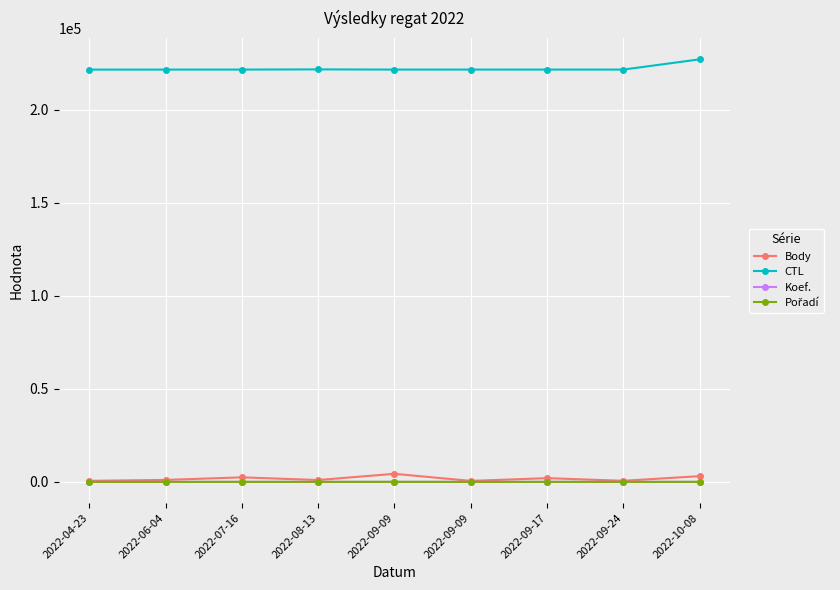

What is the minimum value for Koef.?

1